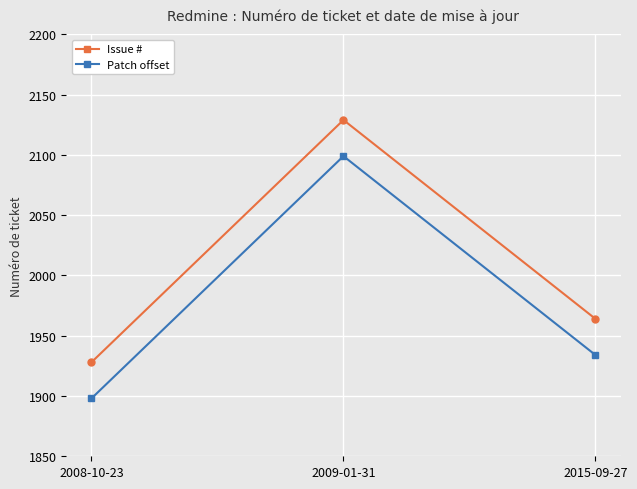

At how many categories does at least one series exceed 1914?

3